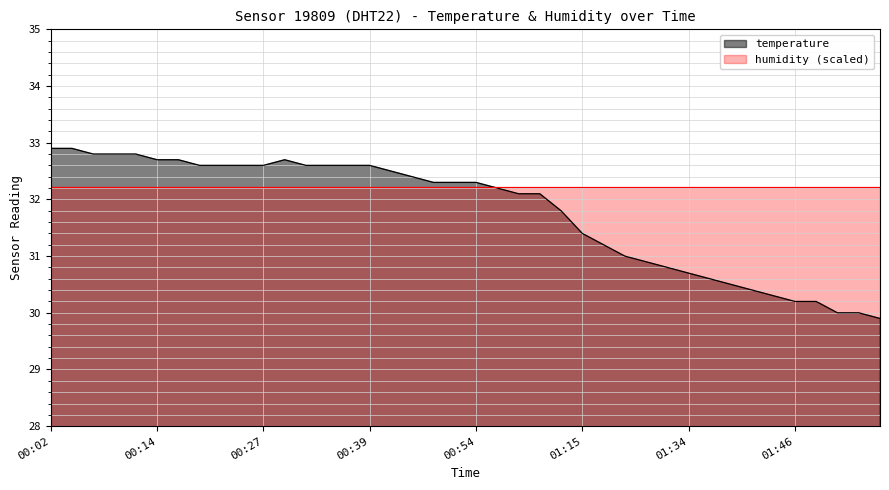

List the labels in order of value, largest first.

00:02, 00:04, 00:07, 00:09, 00:12, 00:14, 00:16, 00:29, 00:19, 00:21, 00:24, 00:27, 00:32, 00:34, 00:37, 00:39, 00:42, 00:47, 00:49, 00:52, 00:54, 00:57, 00:59, 01:02, 01:07, 01:15, 01:21, 01:26, 01:29, 01:31, 01:34, 01:36, 01:39, 01:41, 01:44, 01:46, 01:49, 01:51, 01:54, 01:56